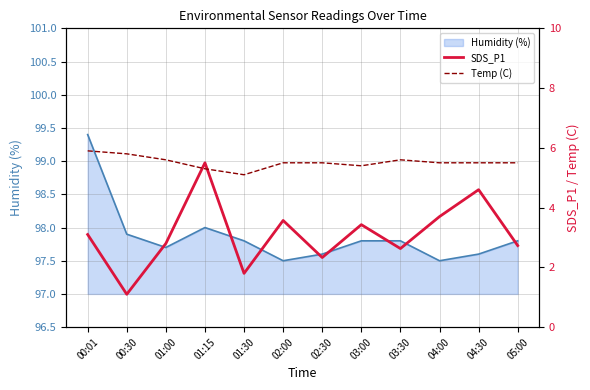

True or false: Humidity (%) has a value of 36.4 at 03:30.

False